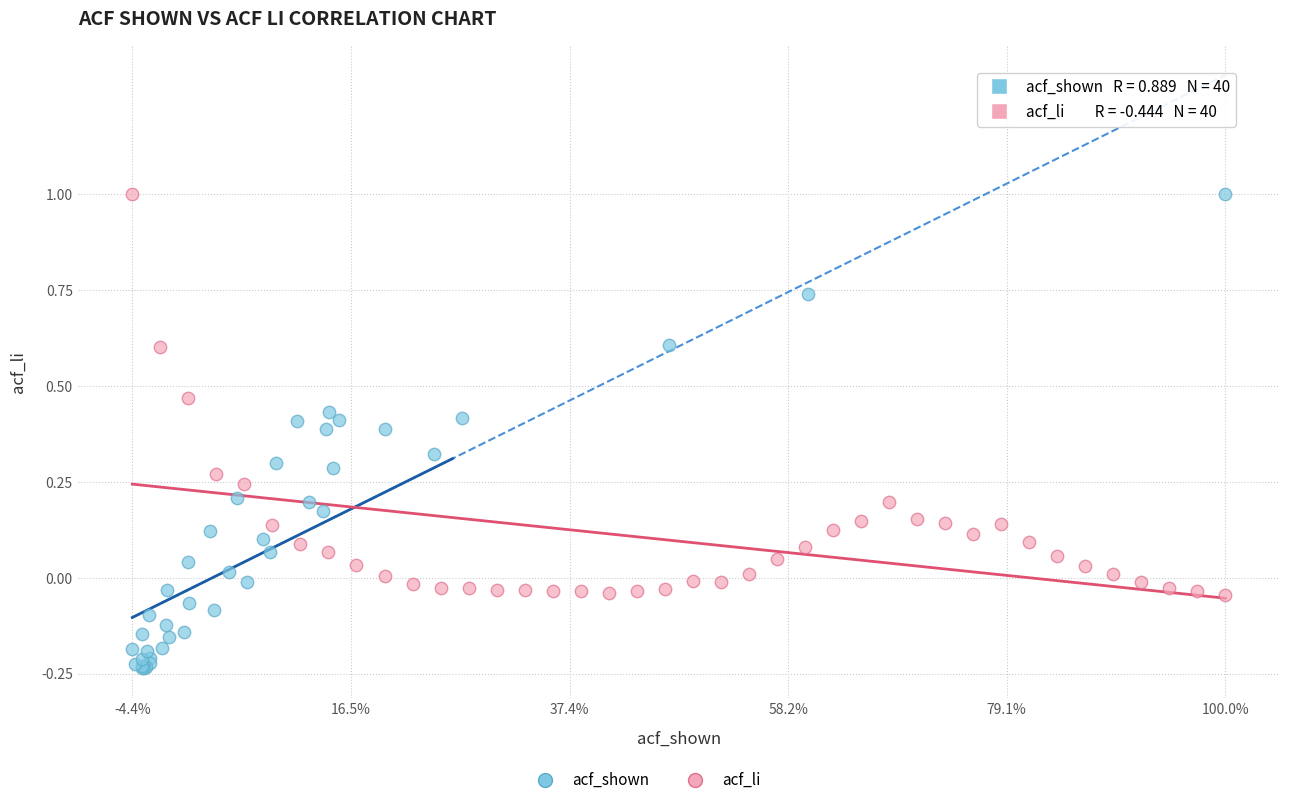

Which series has the largest Y range (max minus min)?

acf_shown